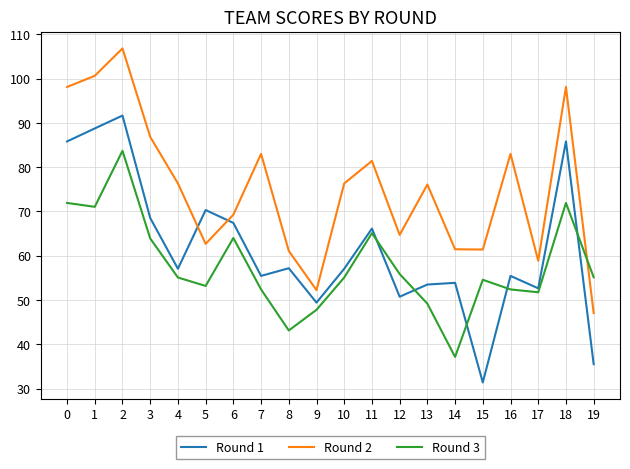

What is the greatest value displayed?

106.8